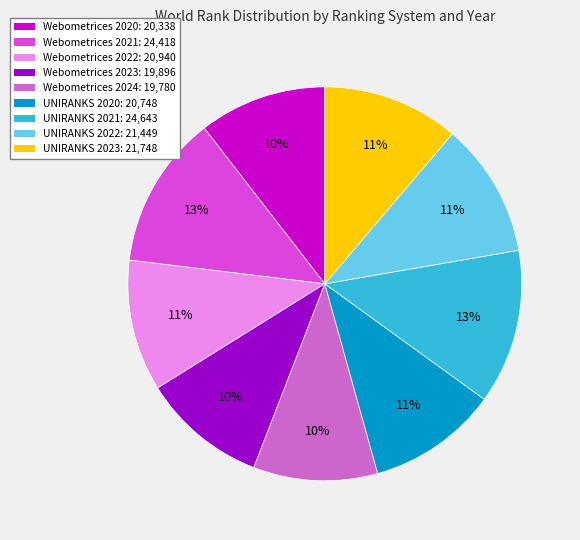

How many segments does this pie chart have?

9